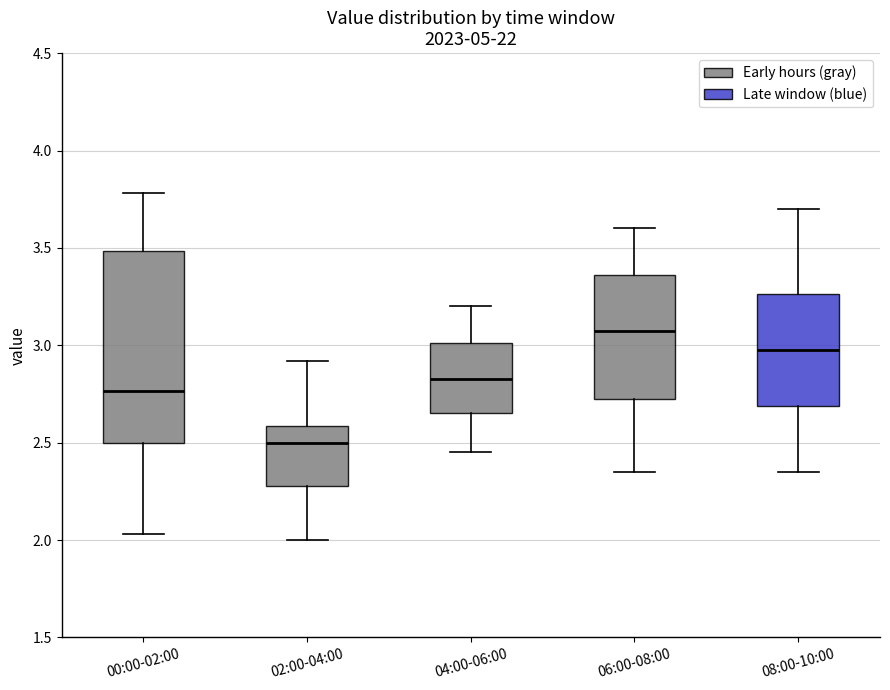

Reading left to right, read every box against the y-axis: the position of its median line, the range the box covers, and the ends of its whiskers. The values are not printed on the chart, so give them approximately, as read against the axis.

00:00-02:00: median 2.75, box 2.50 to 3.50, whiskers 2.05 to 3.80
02:00-04:00: median 2.50, box 2.30 to 2.60, whiskers 2.00 to 2.90
04:00-06:00: median 2.85, box 2.65 to 3.00, whiskers 2.45 to 3.20
06:00-08:00: median 3.10, box 2.75 to 3.35, whiskers 2.35 to 3.60
08:00-10:00: median 3.00, box 2.70 to 3.25, whiskers 2.35 to 3.70